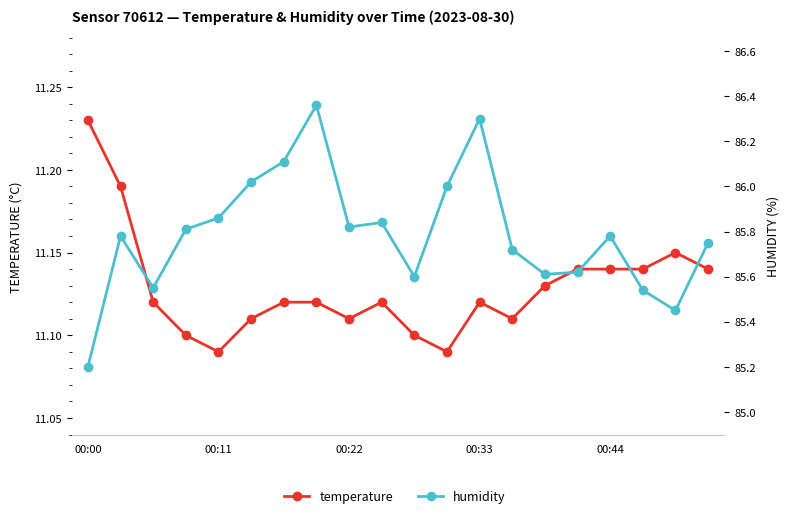

What is the difference between the maximum and minimum values in the temperature series?

0.1